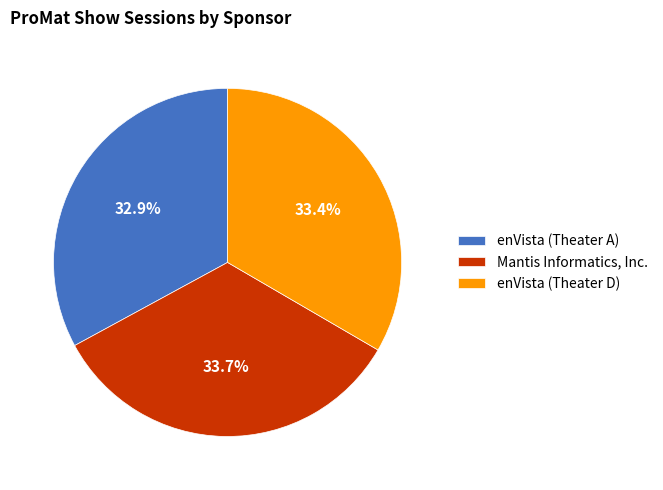

To the nearest percent, what is the difference between the Mantis Informatics, Inc. and enVista (Theater A) slice percentages?

1%